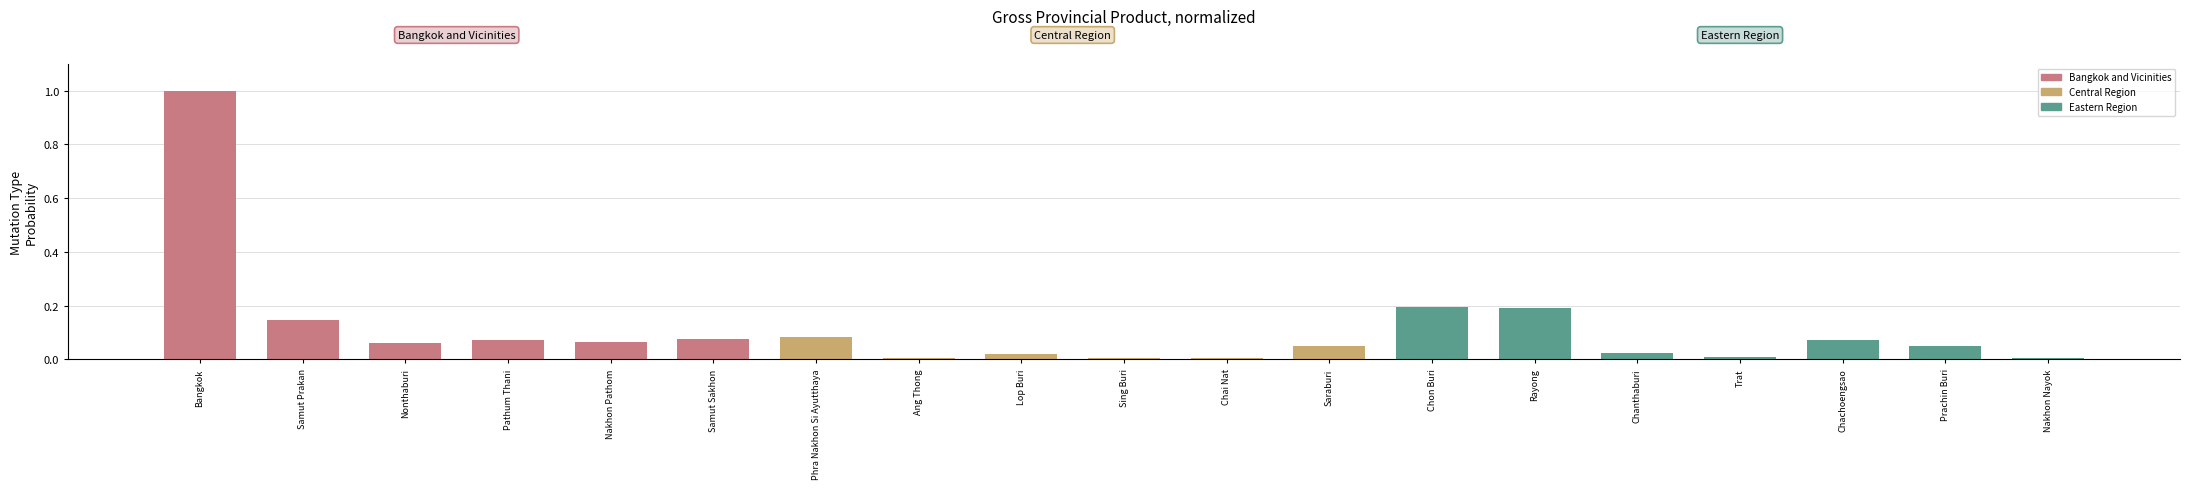

Does the chart contain stacked bars?

No